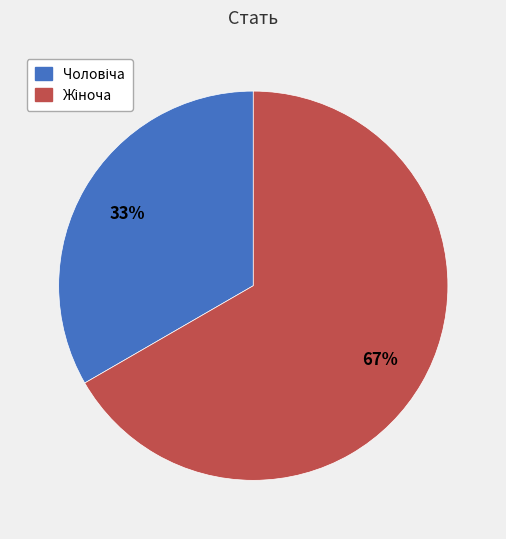

Is there any slice that represents more than half of the pie?

Yes